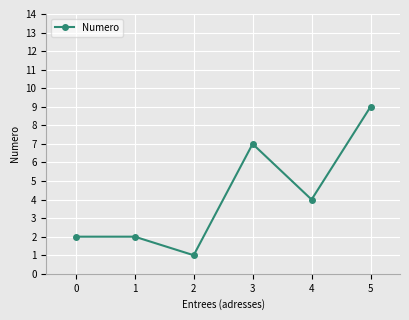

What is the difference between the maximum and second lowest values?

7